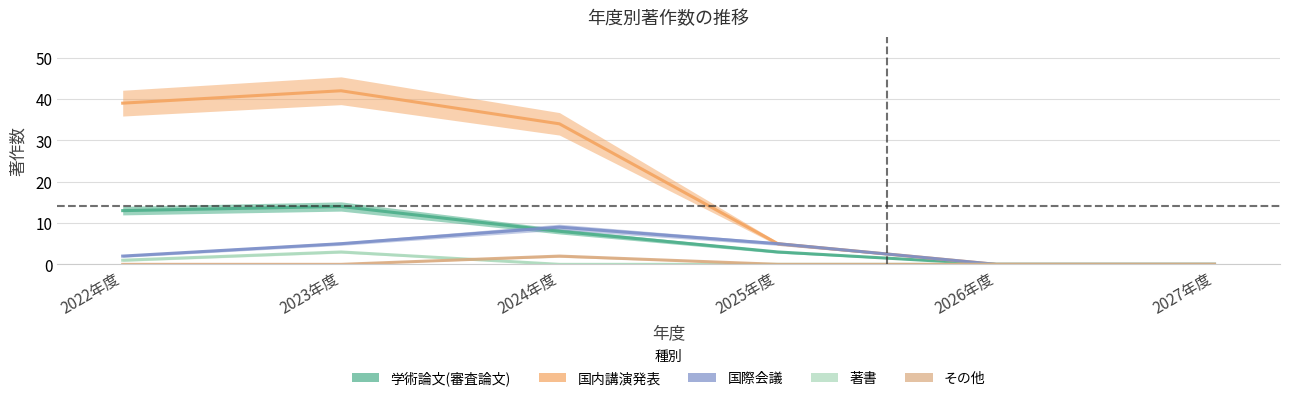

How many positive values does the 国内講演発表 series have?

4